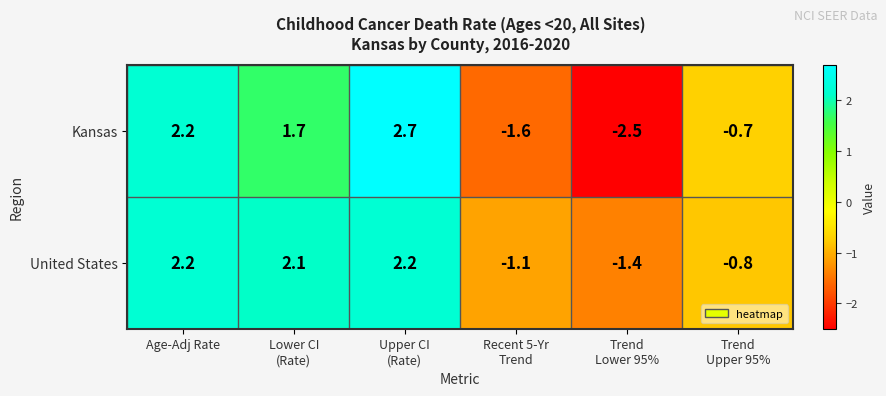

The Kansas series shows 3.0 at Age-Adj Rate. True or false?

False